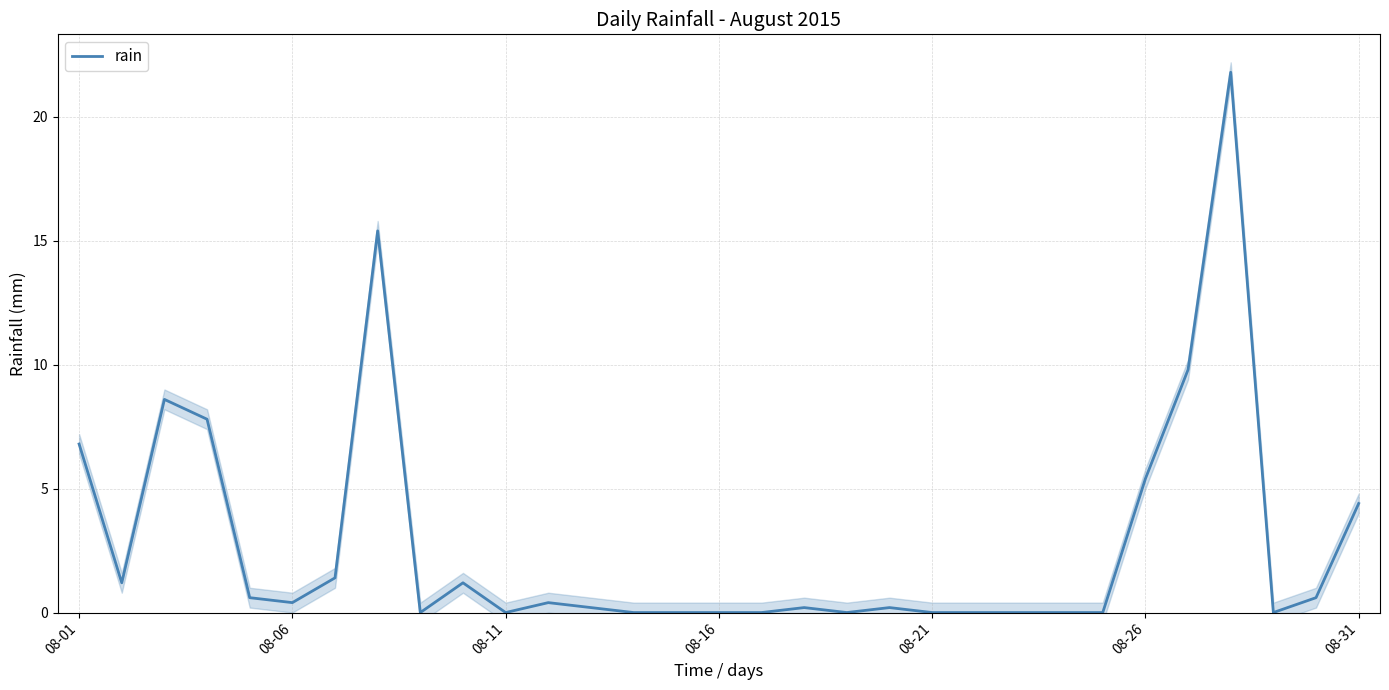

Which has a higher value, 7 or 14?

7